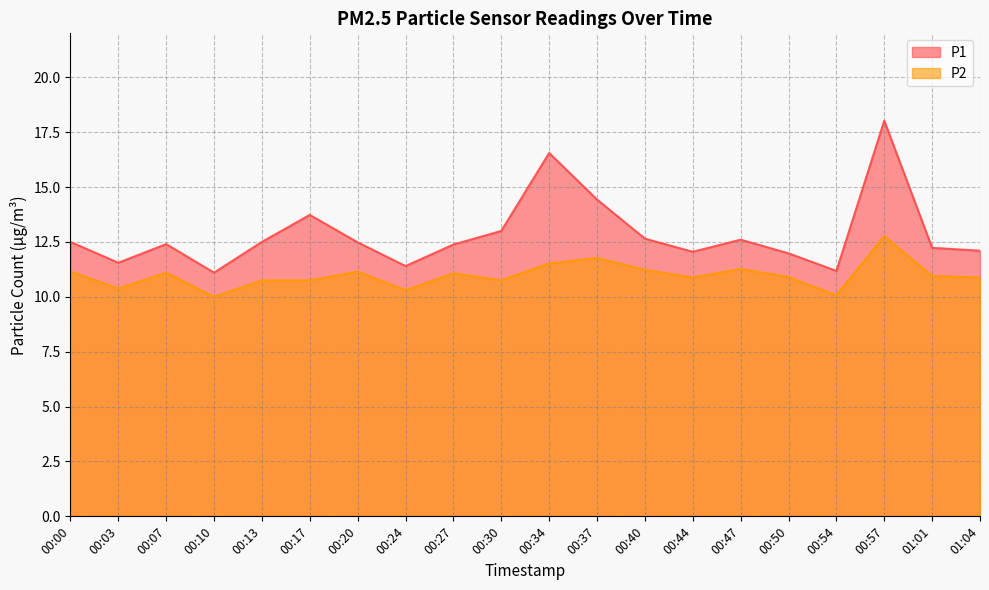

How many categories are shown in the chart?

20